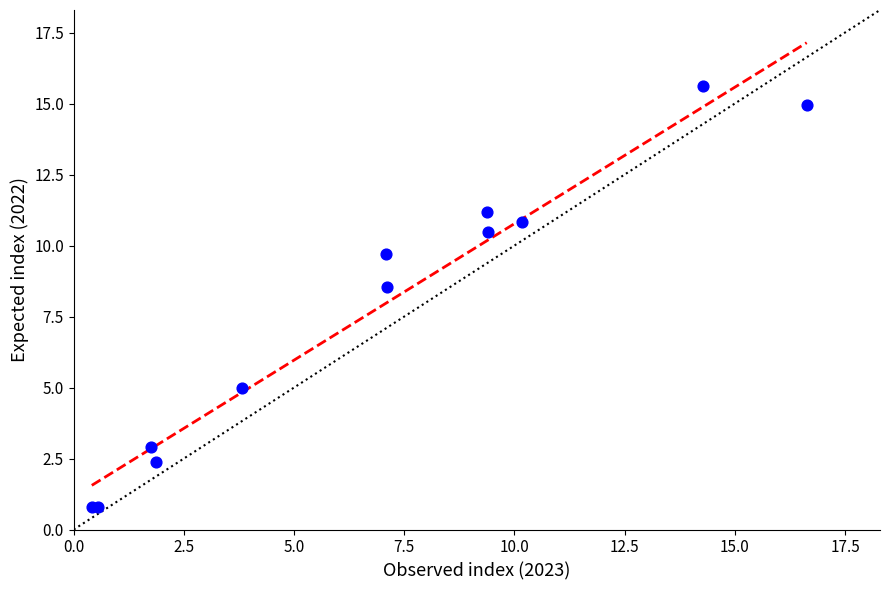

What Y value in the scatter plot is closest to 8?

8.6